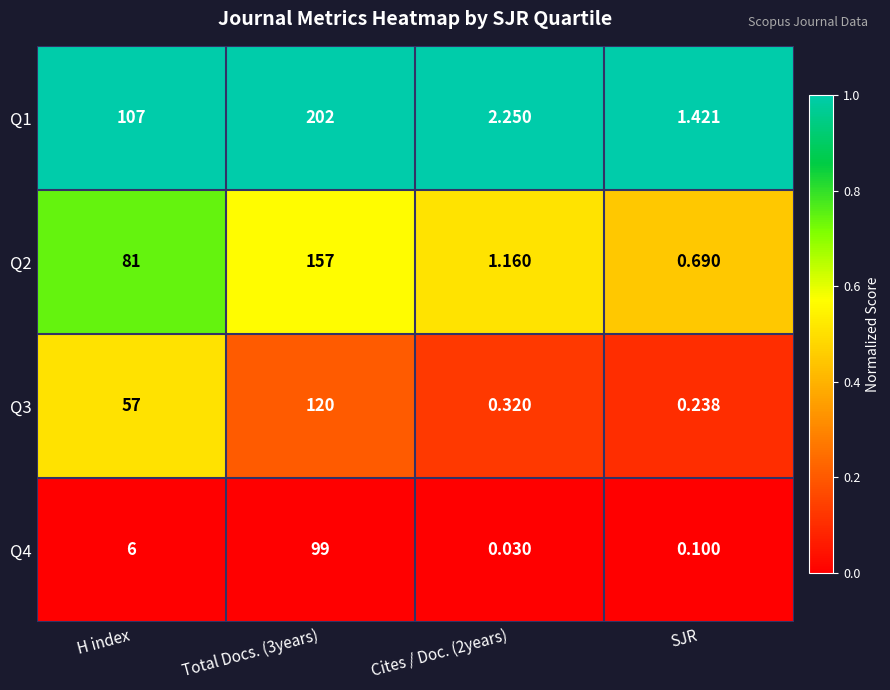

What is the difference between the highest and lowest values at Total Docs. (3years)?

103.0